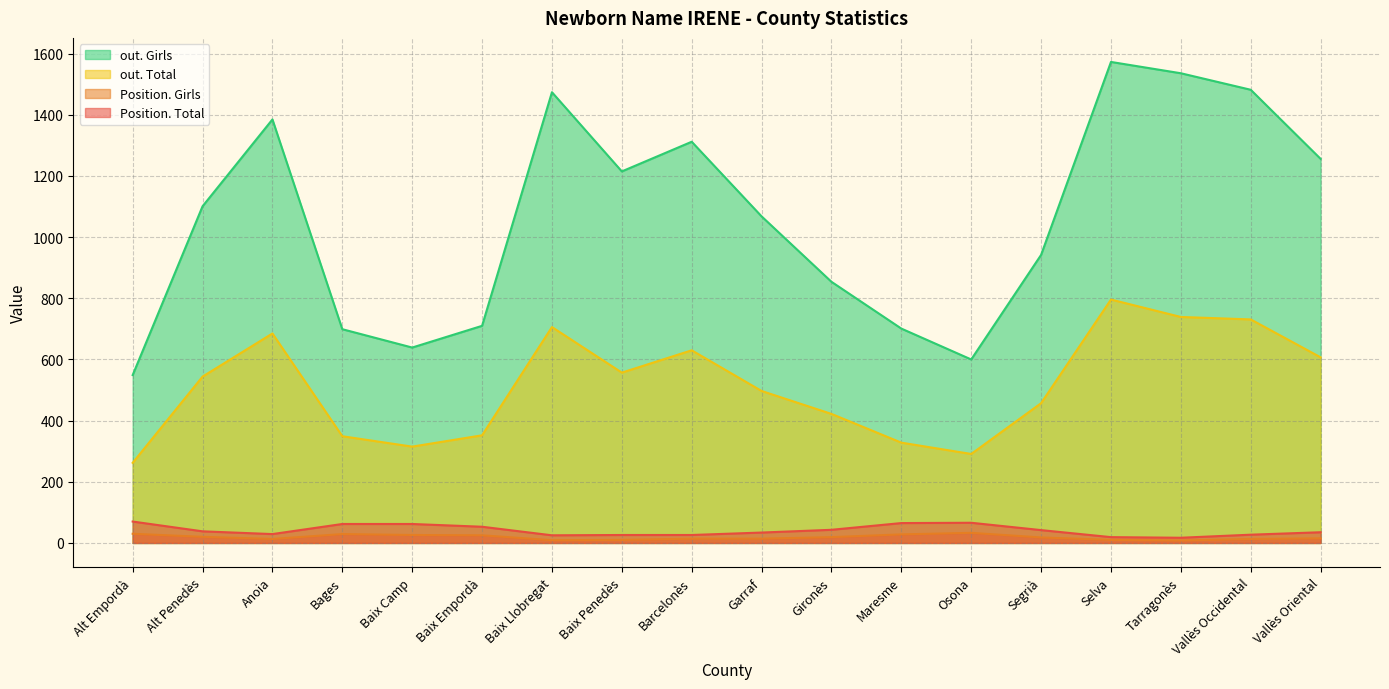

What position from the left is Anoia?

3